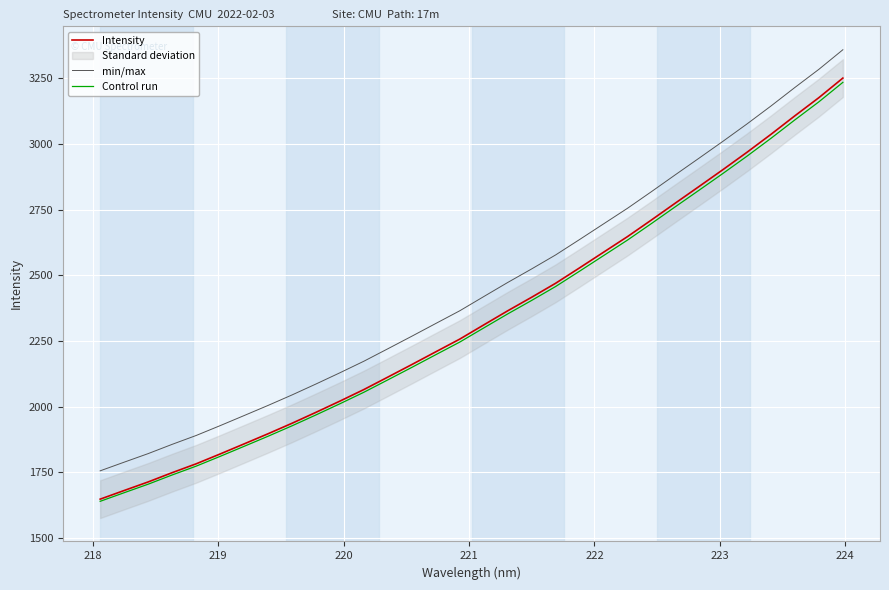

What is the minimum value for min/max?

1755.7